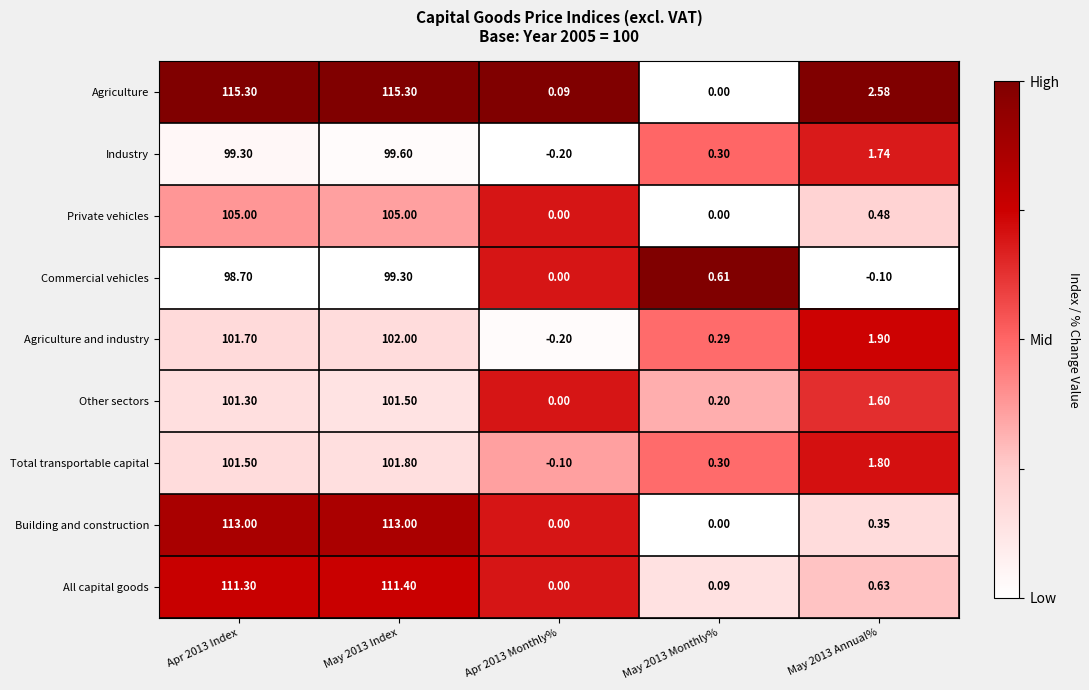

Which series has the largest total across all categories?

Agriculture